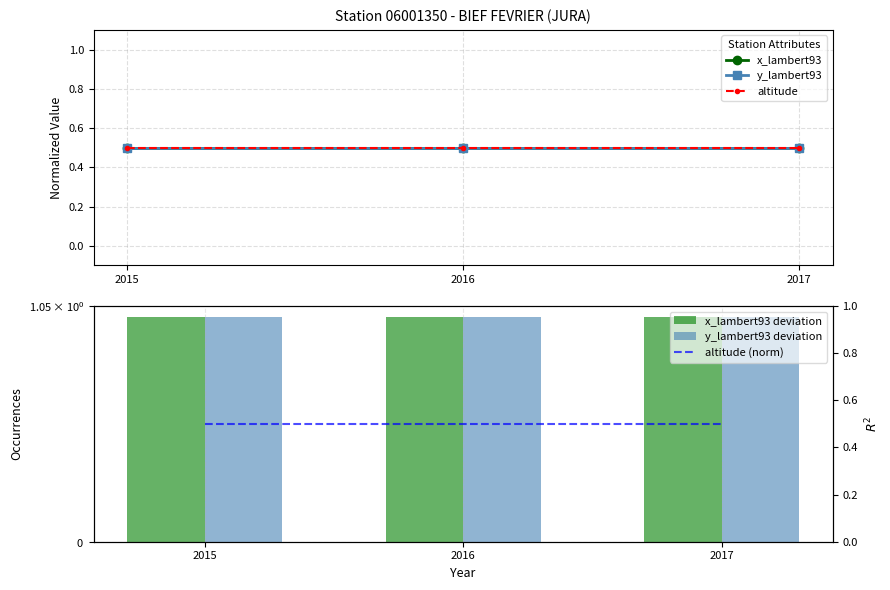

What are all the series names shown in the legend?

x_lambert93, y_lambert93, altitude, x_lambert93 deviation, y_lambert93 deviation, altitude (norm)